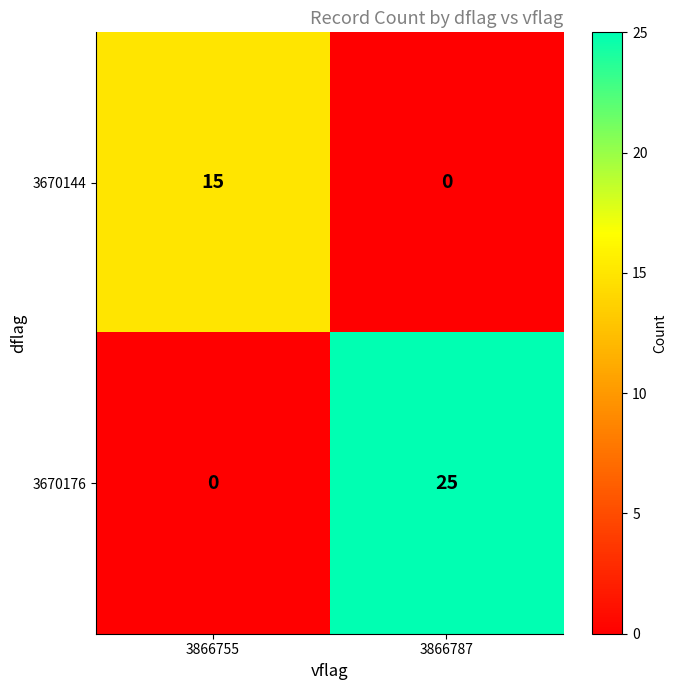

True or false: 3670176 has a value of 0 at 3866755.

True